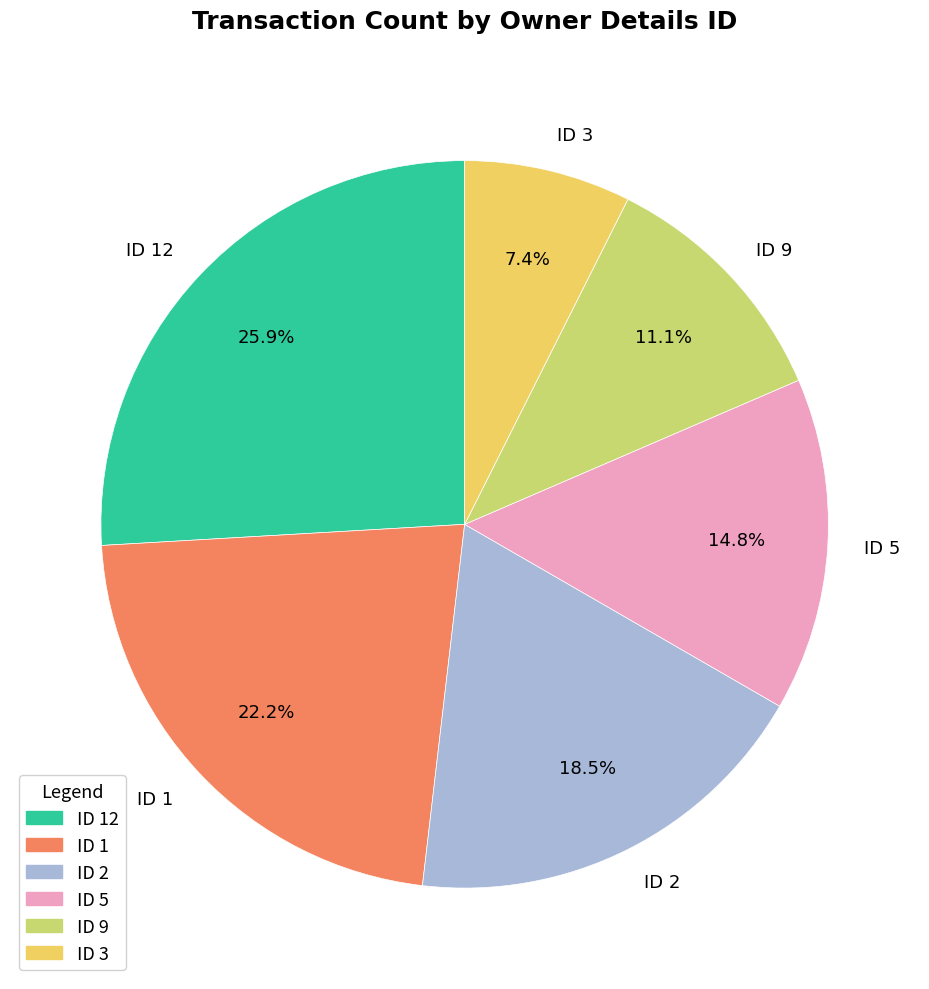

Which category has the smallest portion of the pie?

ID 3